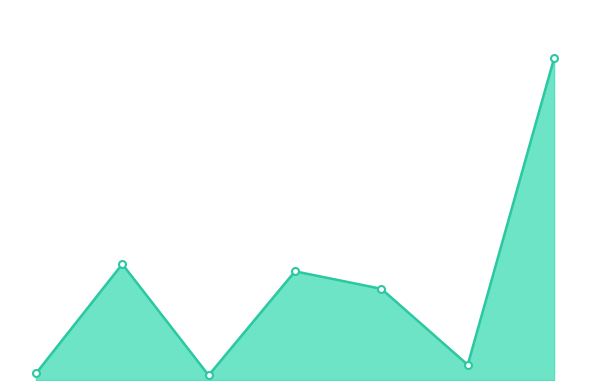

Count the number of values greater than 251.

4